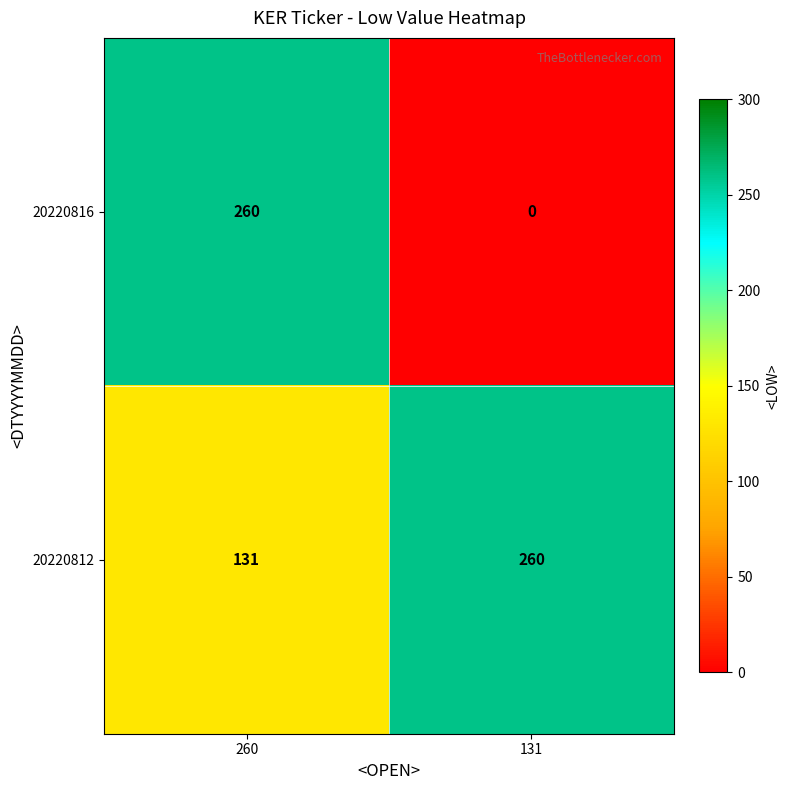

What is the difference between the highest and lowest values at 260?

129